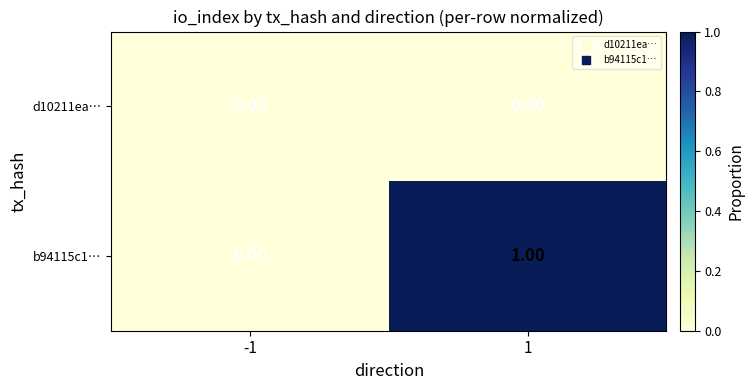

At which category is the sum across all series the highest?

1